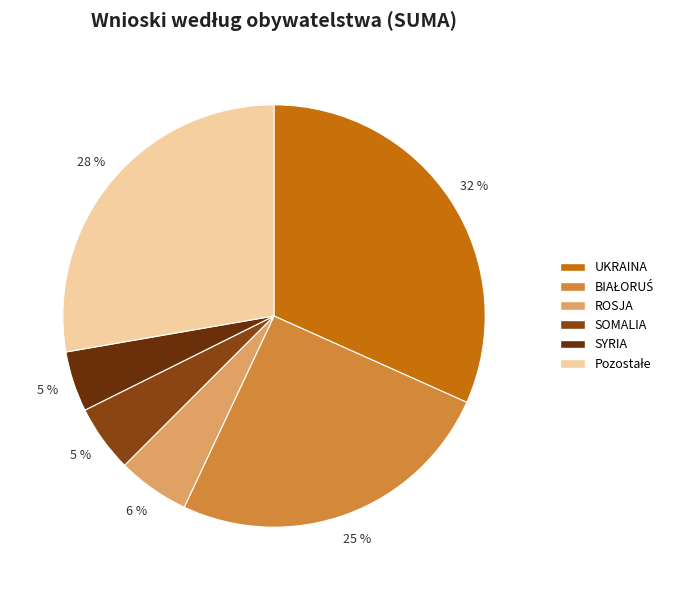

Which has a higher value, SOMALIA or BIAŁORUŚ?

BIAŁORUŚ